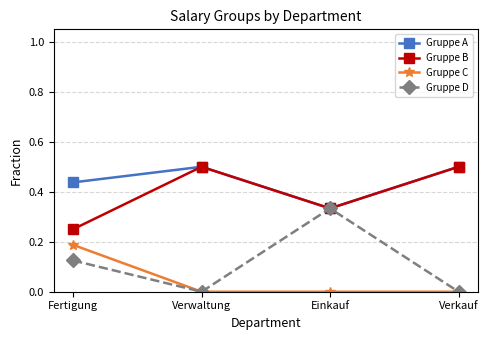

What position from the left is Einkauf?

3